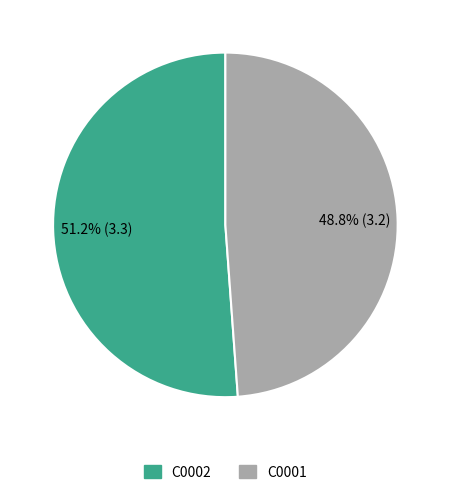

Which category has the biggest portion of the pie?

C0002